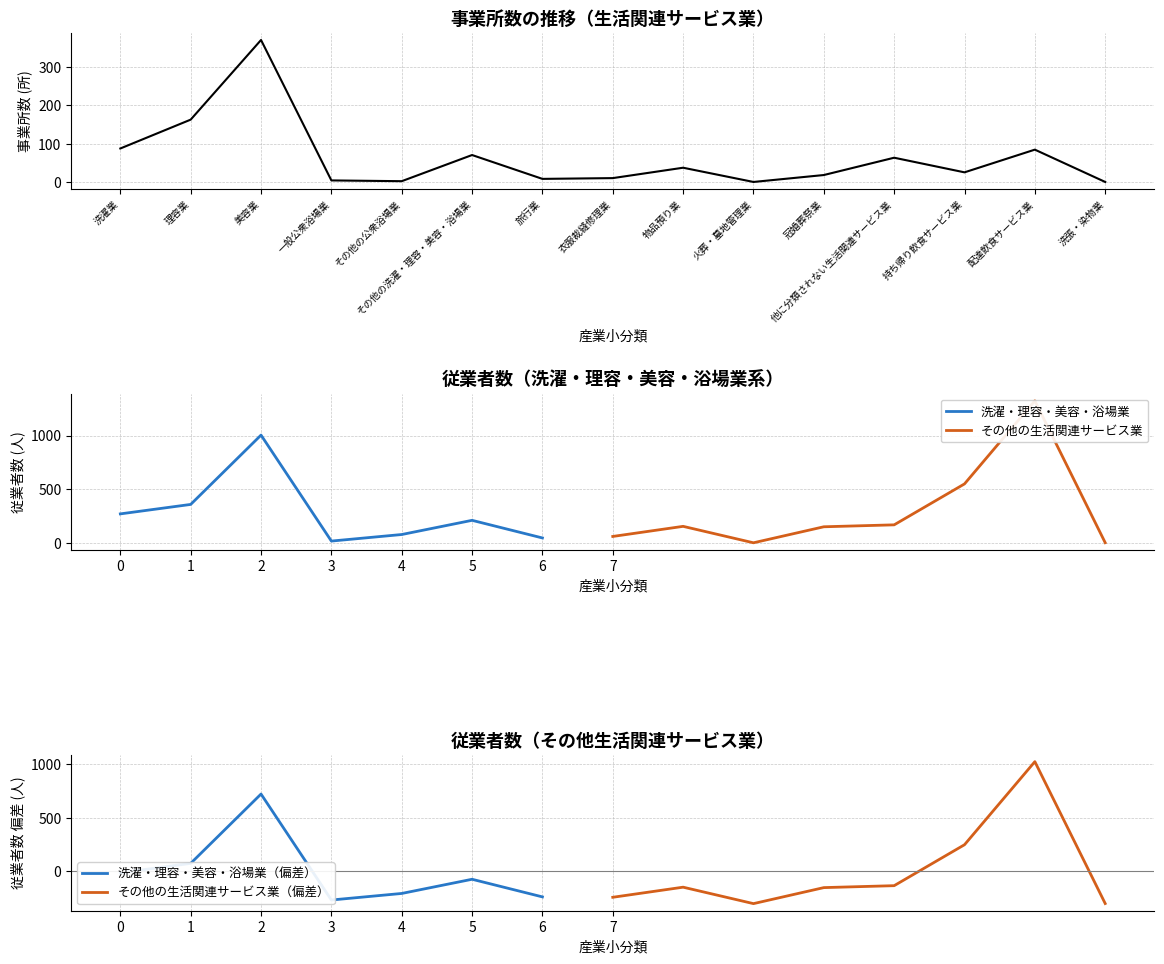

Does the chart display data point markers on the line(s)?

No